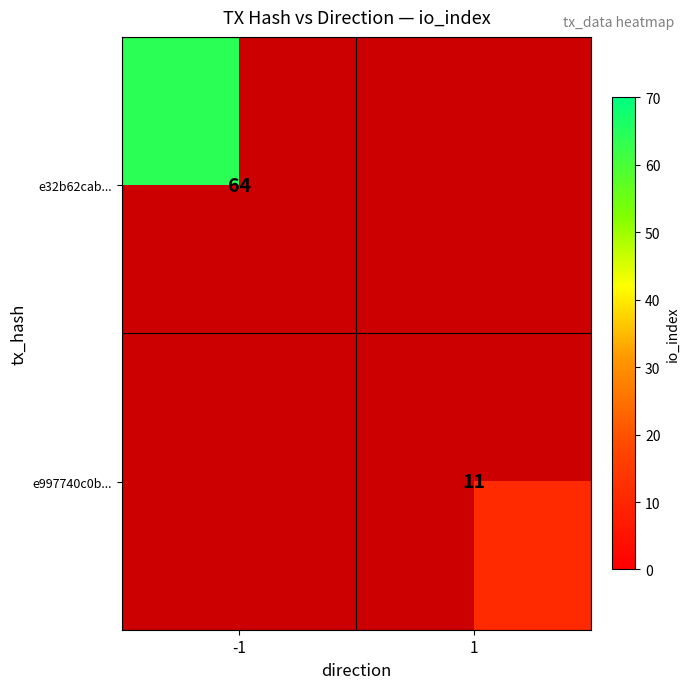

Between 1 and -1, which is larger?

-1